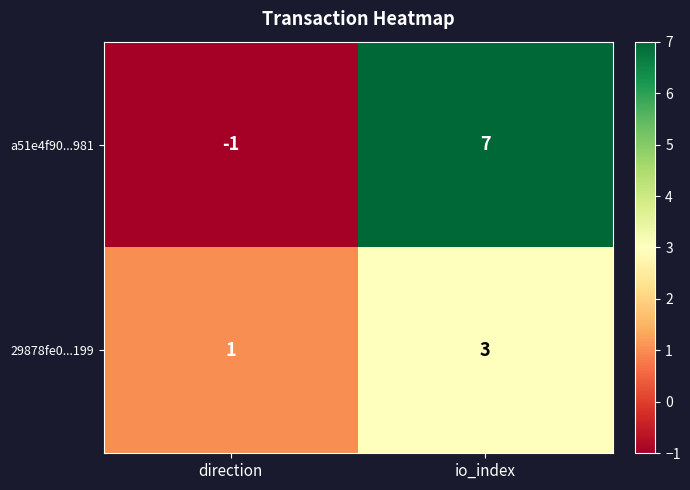

Reading left to right, transcribe all the data shown in this chart.

a51e4f90...981: direction=-1	io_index=7
29878fe0...199: direction=1	io_index=3